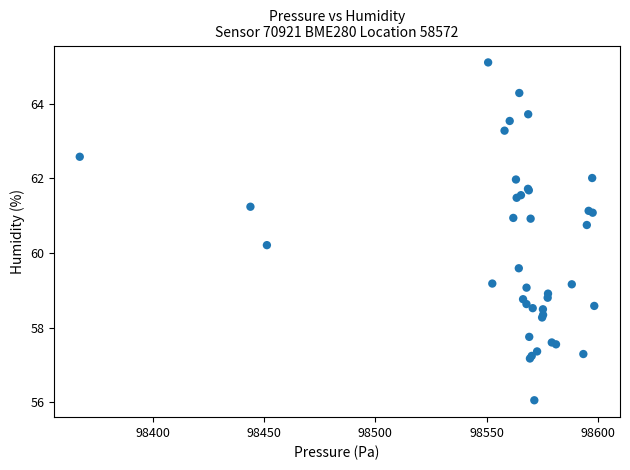

What Y value in the scatter plot is closest to 60?

60.2